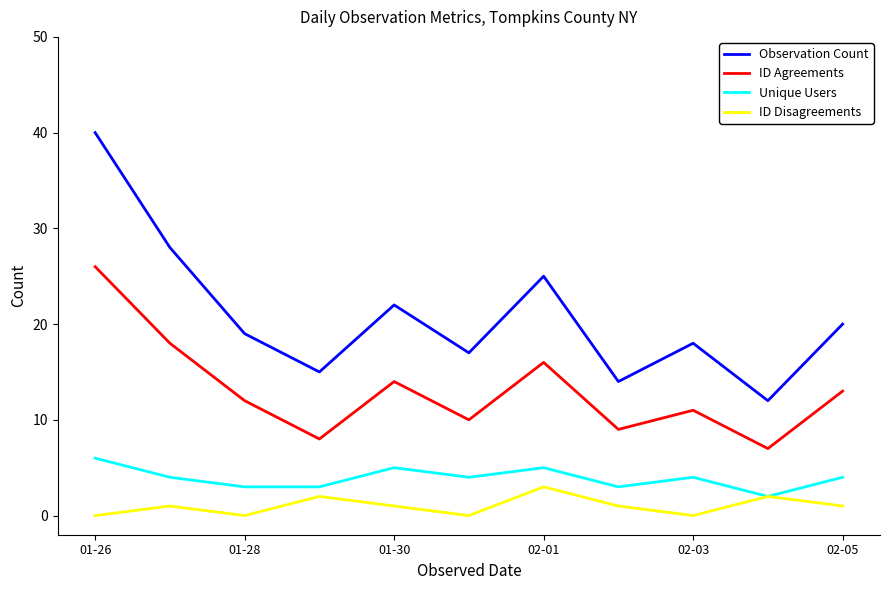

True or false: ID Disagreements and ID Agreements intersect in this chart.

False